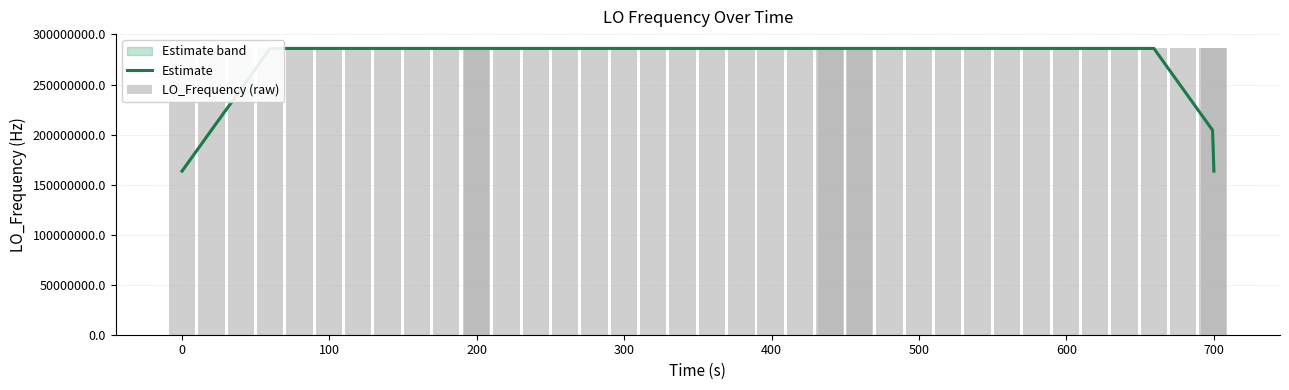

What is the smallest value displayed?

163455427.4